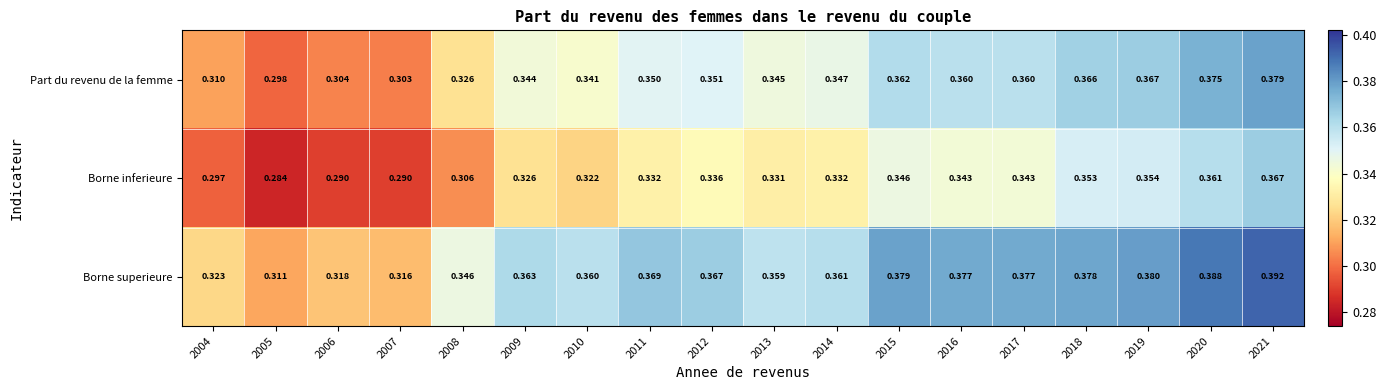

Is the value of Part du revenu de la femme at 2008 greater than the value of Borne inferieure at 2013?

No